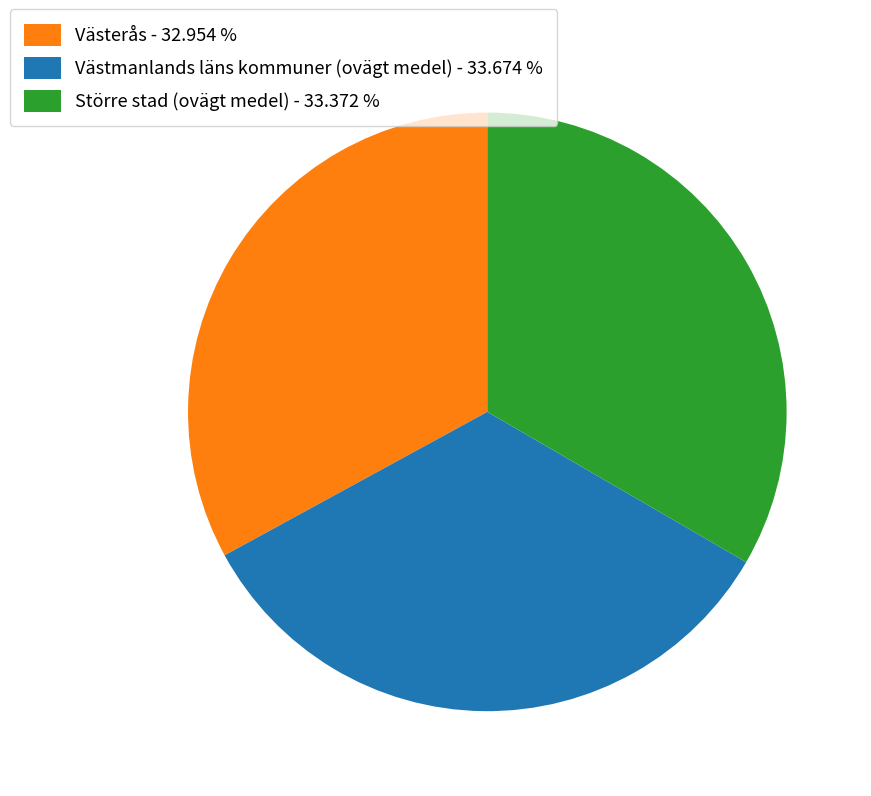

Which has a higher value, Västmanlands läns kommuner (ovägt medel) - 33.674 % or Västerås - 32.954 %?

Västmanlands läns kommuner (ovägt medel) - 33.674 %